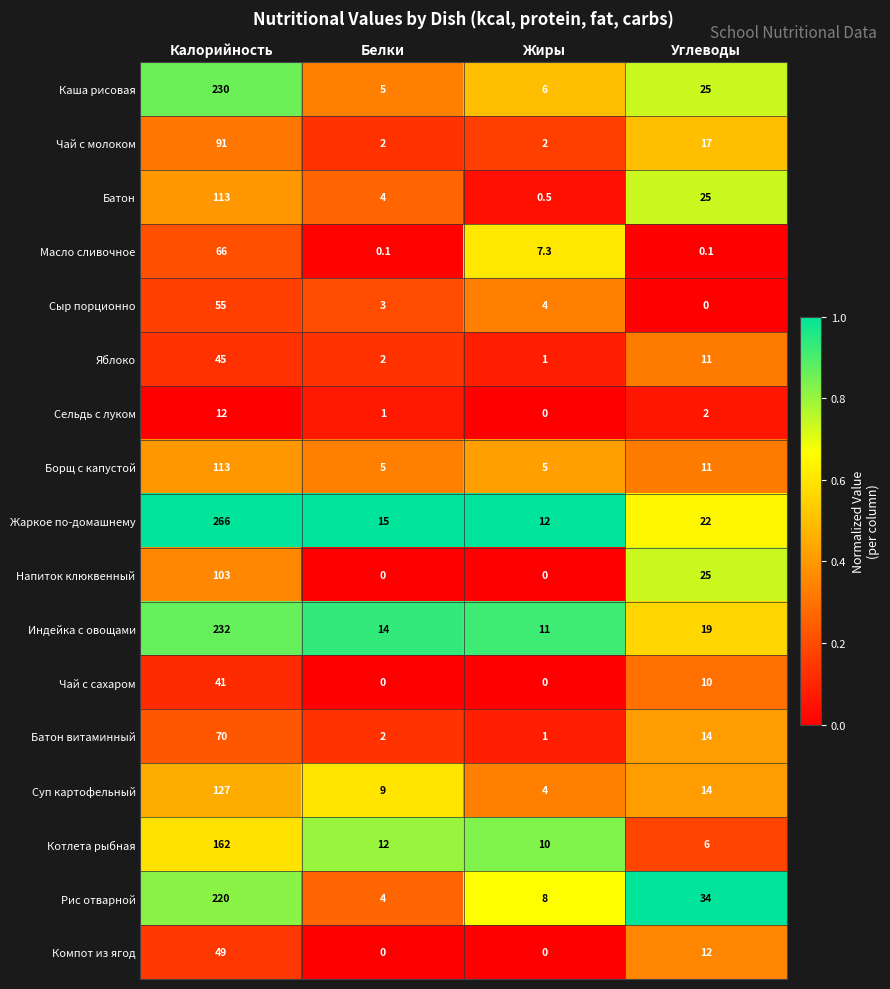

What is the average value of the Суп картофельный series?

38.5